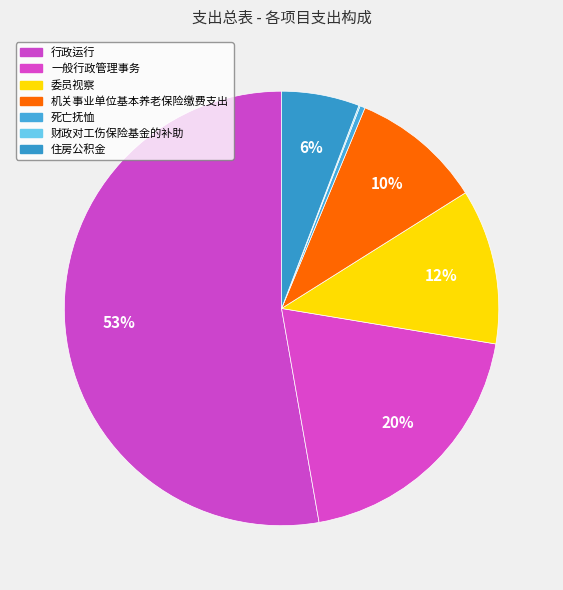

How many slices are in this pie chart?

7